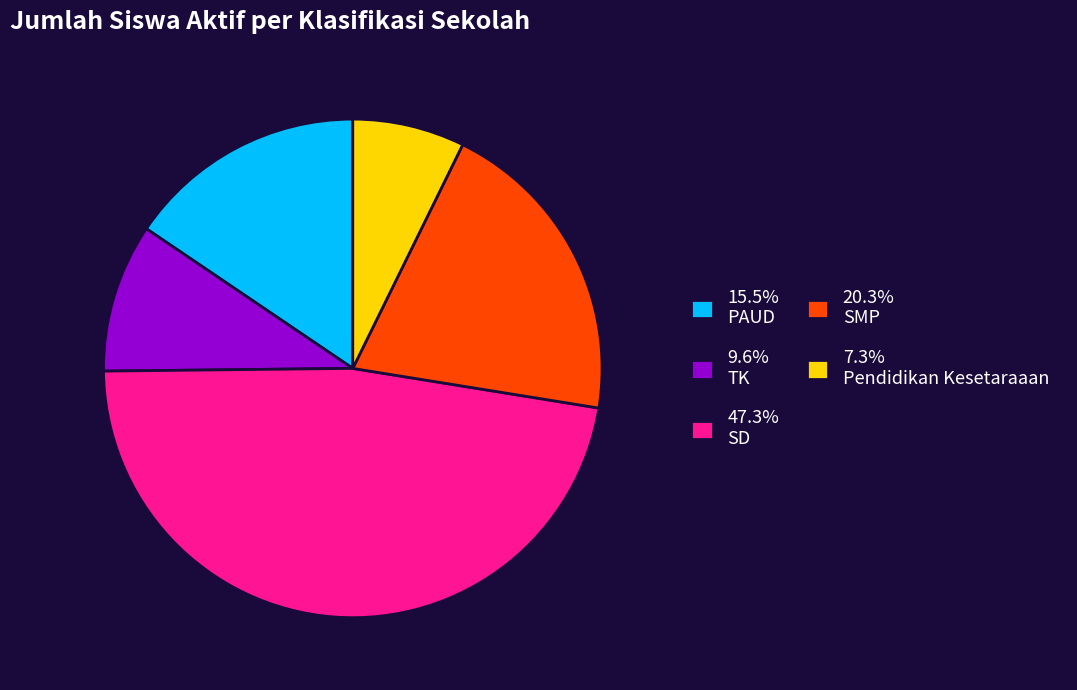

Combined, do 15.5% PAUD and 9.6% TK account for over 50%?

No